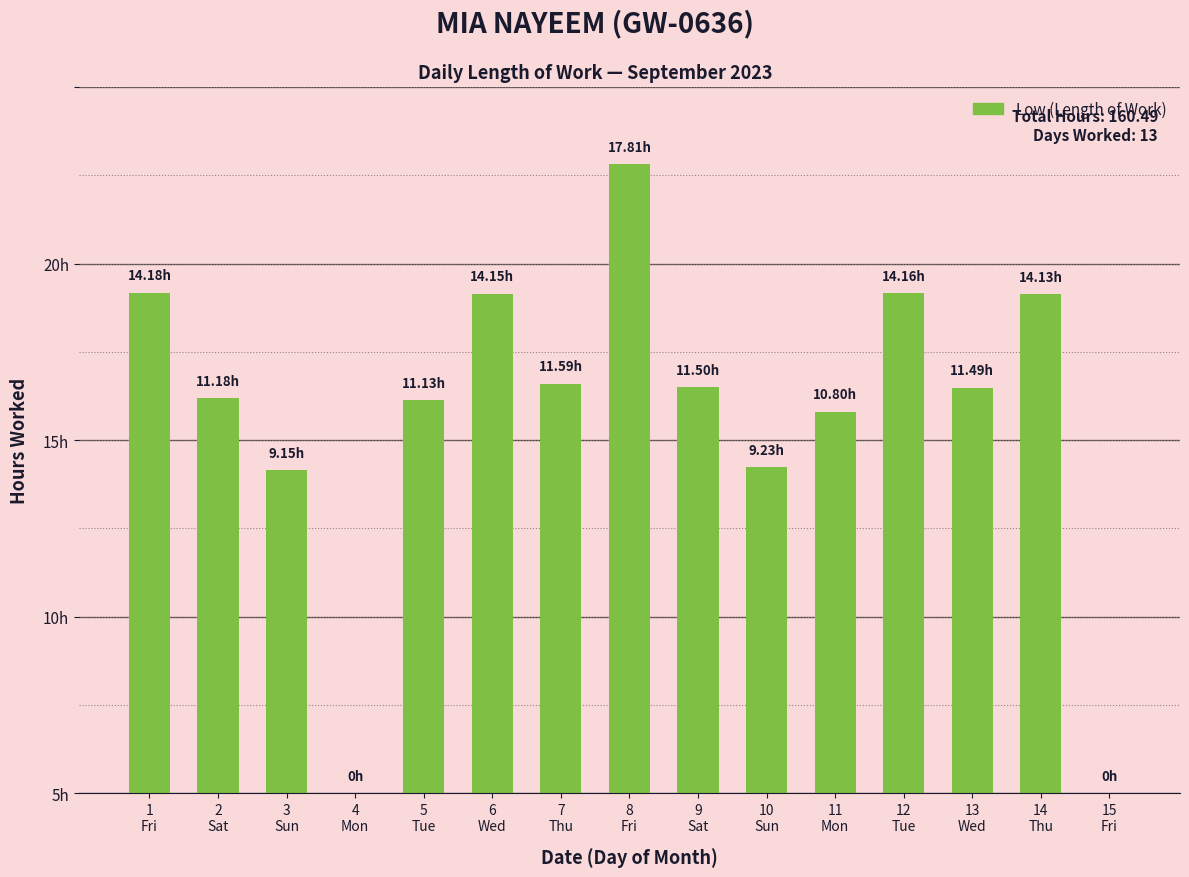

Which label corresponds to the largest value in the chart?

8
Fri